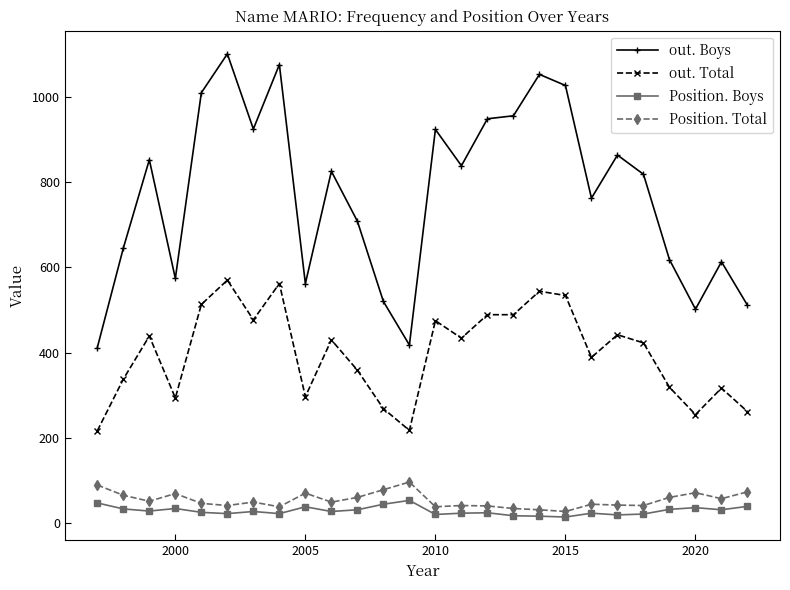

Which series has the widest spread of values?

out. Boys